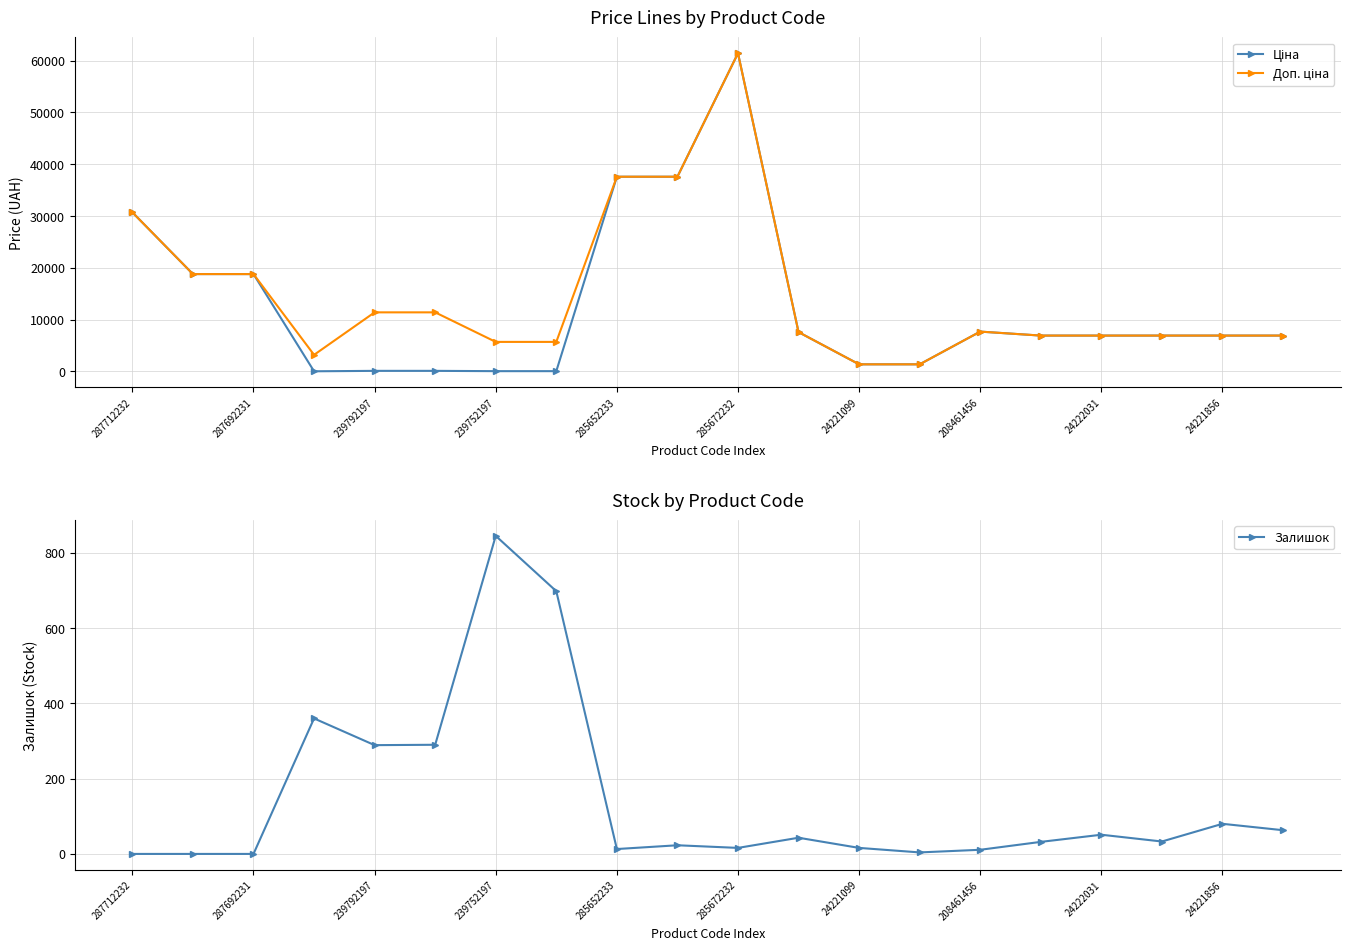

What is the spread (max minus min) of values at 287712232?

30717.1